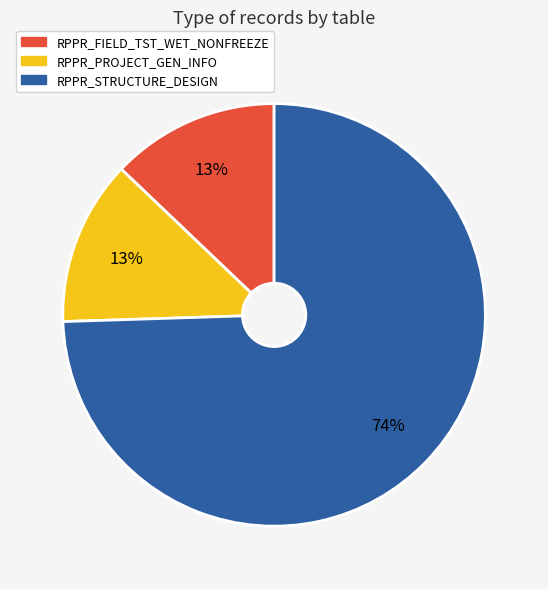

Does RPPR_STRUCTURE_DESIGN account for over 50% of the chart?

Yes